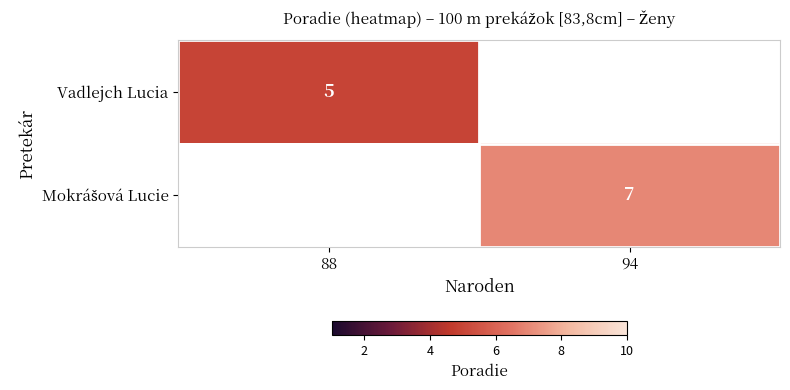

True or false: Vadlejch Lucia has a value of 8 at 88.

False